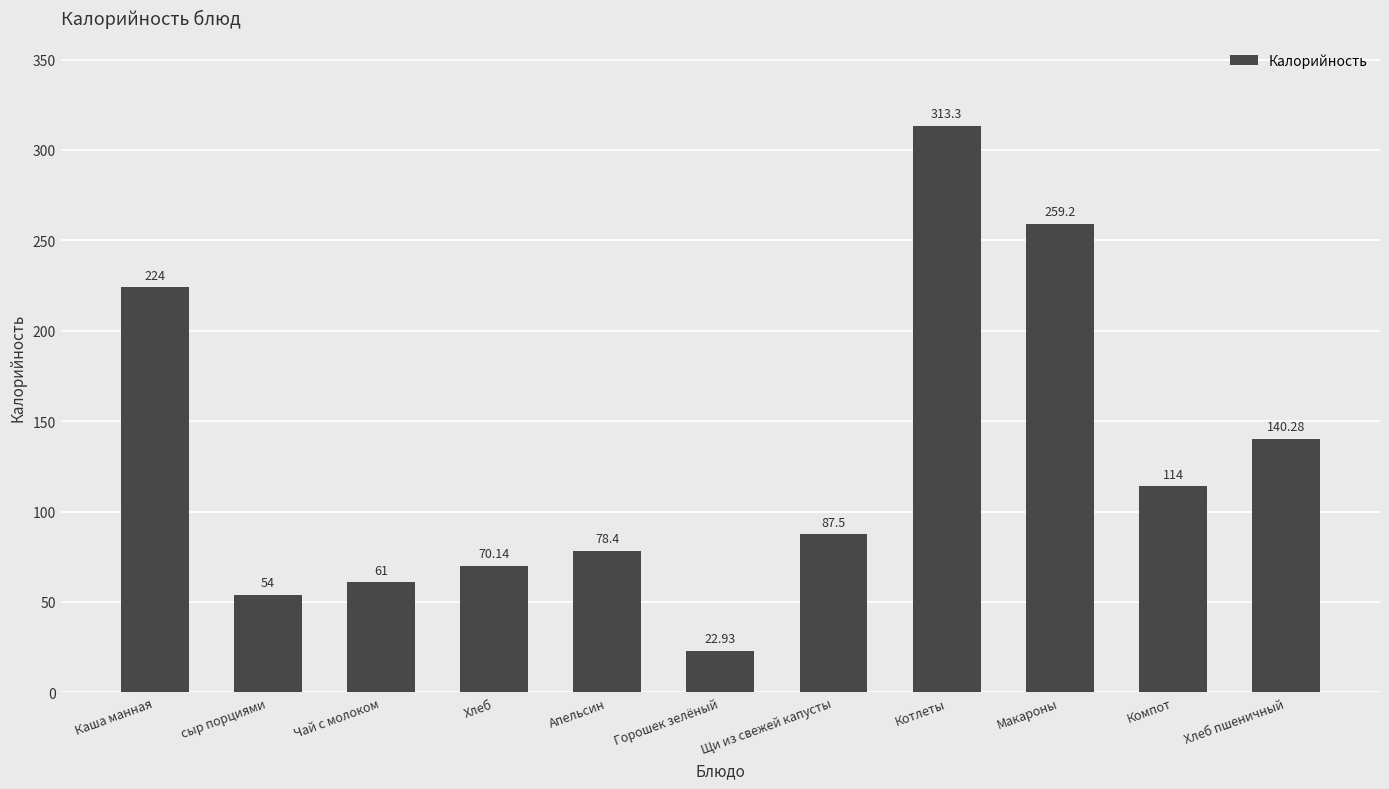

The value at Хлеб is 70.1. True or false?

True